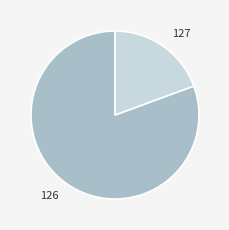

How many segments does this pie chart have?

2